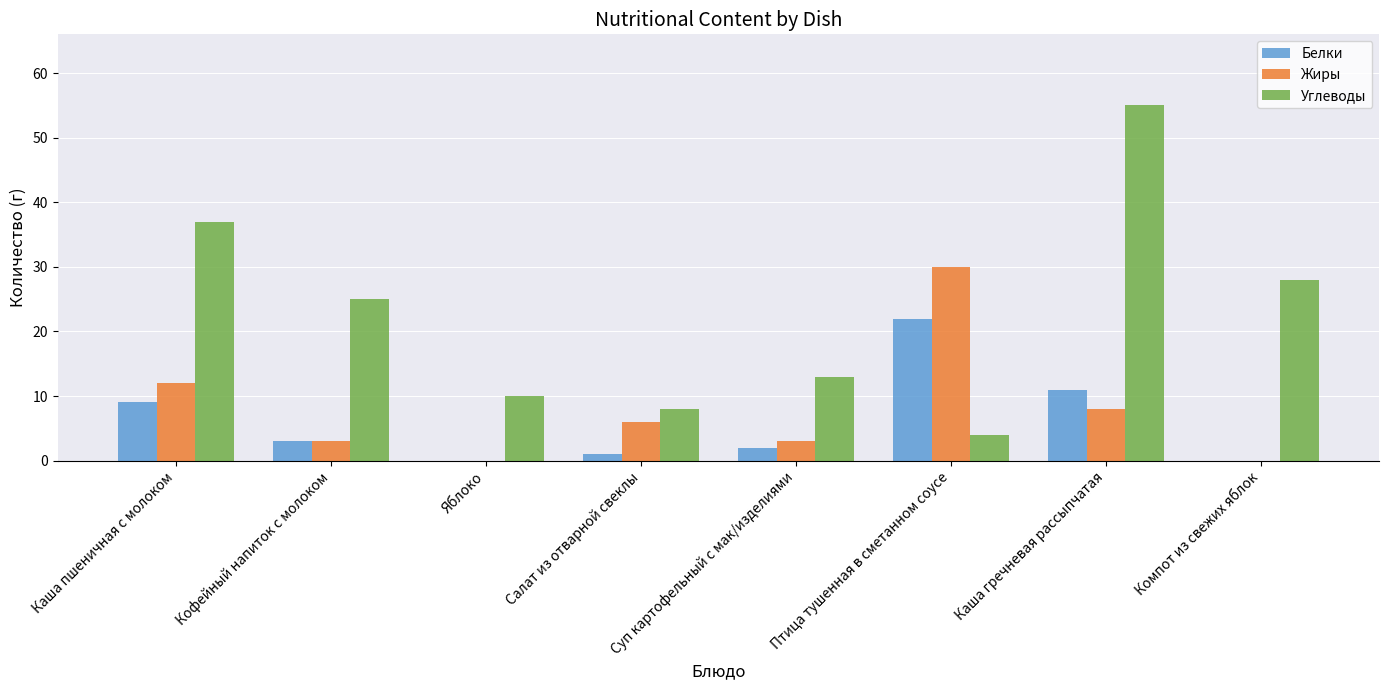

What is the total value across all series at Компот из свежих яблок?

28